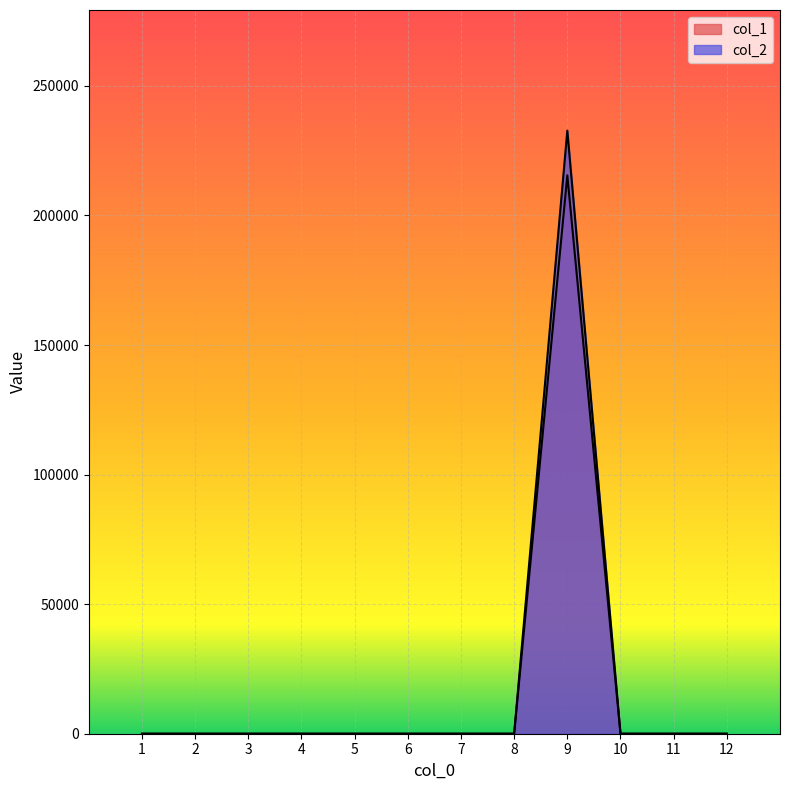

List the labels in order of col_1 value, smallest first.

1, 2, 3, 4, 5, 6, 7, 8, 10, 11, 12, 9